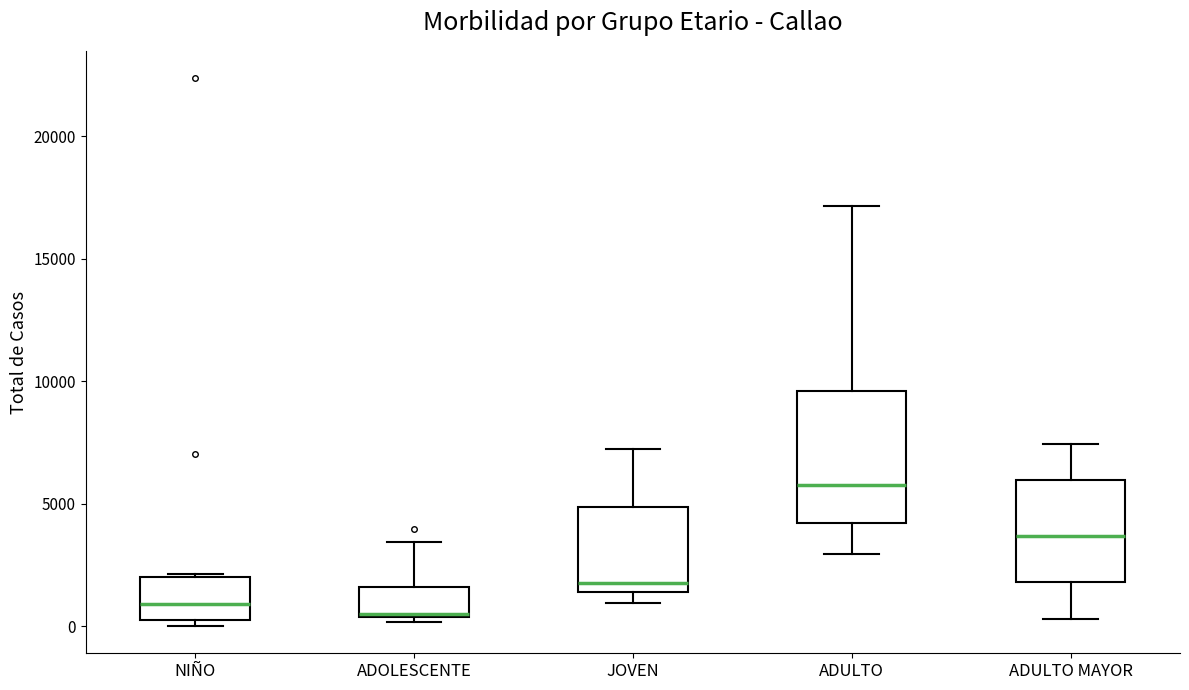

Reading left to right, transcribe this box plot: for each box, give where its median line is, the range the box spans, and where its two whiskers end, as read against the y-axis. The values are not printed on the chart, so give them approximately, as read against the axis.

NIÑO: median 1000, box 0 to 2000, whiskers 0 (just below the box's lower edge) to 2000
ADOLESCENTE: median 500, box 500 to 1500, whiskers 0 to 3500
JOVEN: median 2000, box 1500 to 5000, whiskers 1000 to 7000
ADULTO: median 5500, box 4000 to 9500, whiskers 3000 to 17000
ADULTO MAYOR: median 3500, box 2000 to 6000, whiskers 500 to 7500